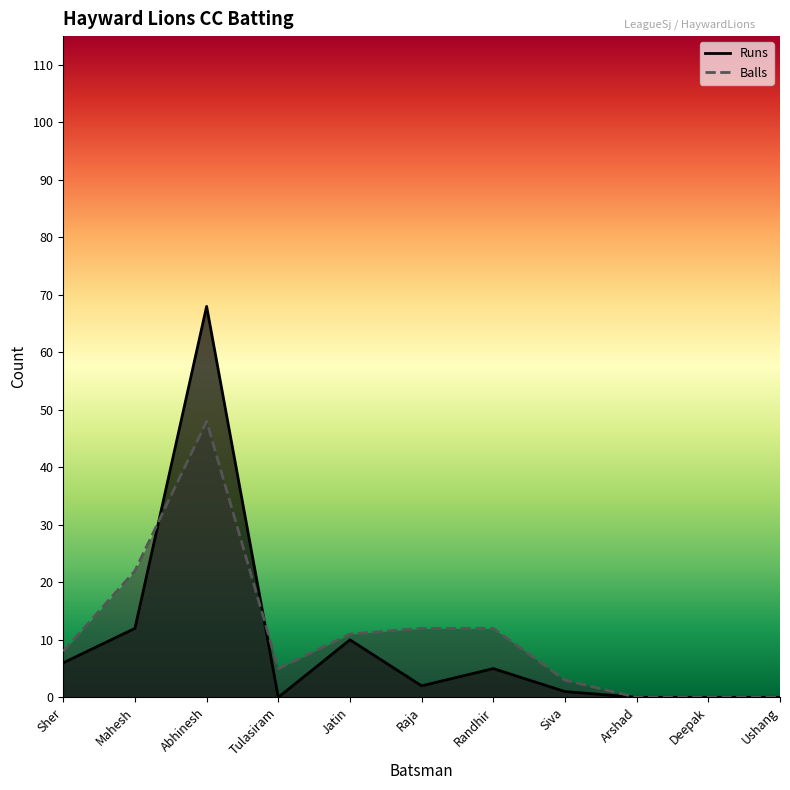

How many positive values does the Runs series have?

7